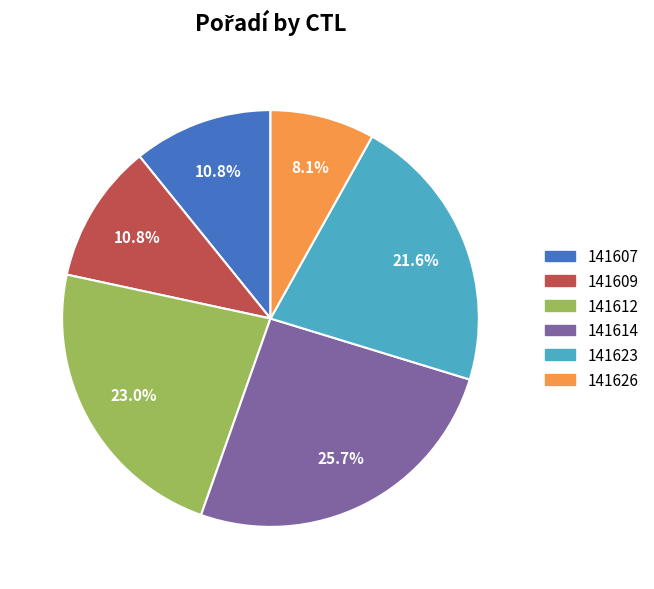

True or false: 141623 accounts for 22% of the total.

True